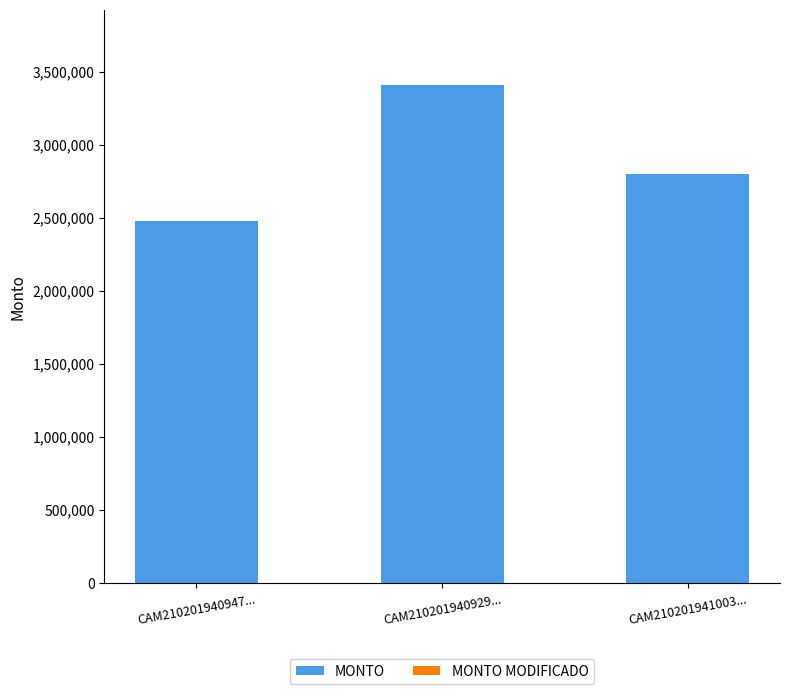

Reading left to right, list all the values displayed in this chart.

2475370.5	3410567.0	2800393.1